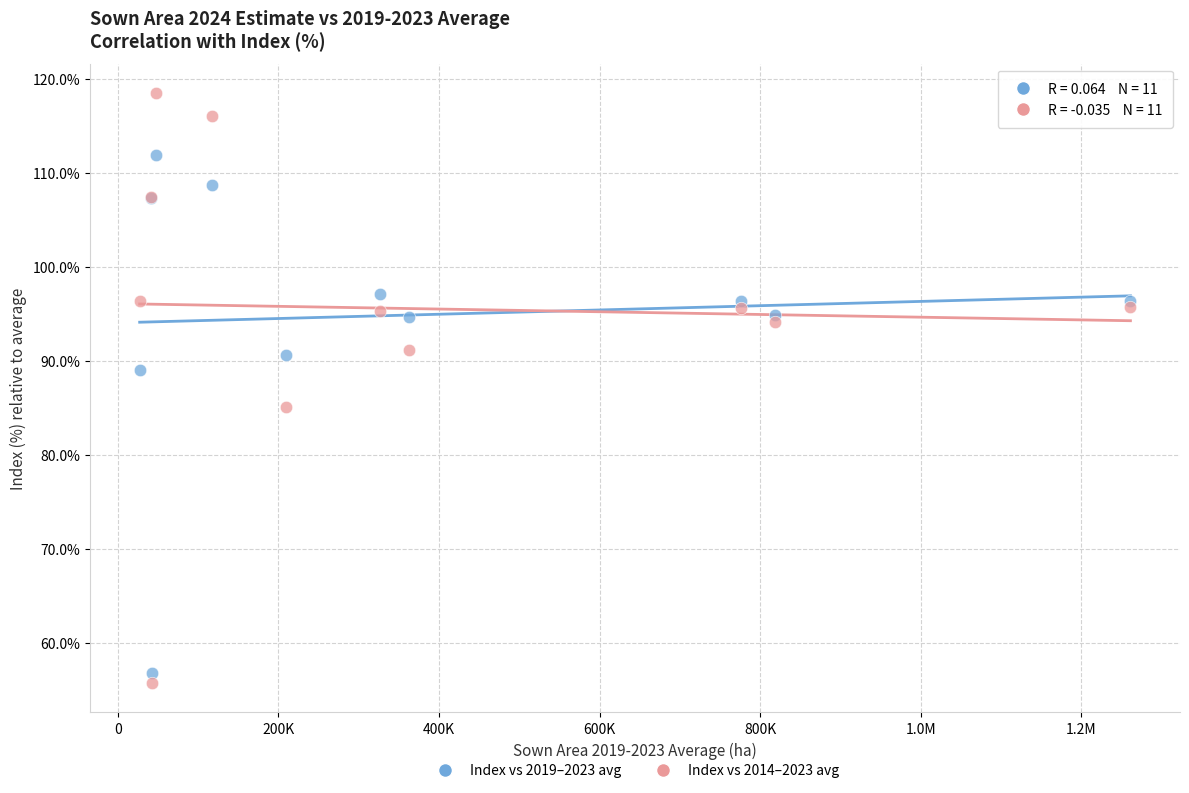

Which series contains the highest Y value?

Index vs 2014–2023 avg